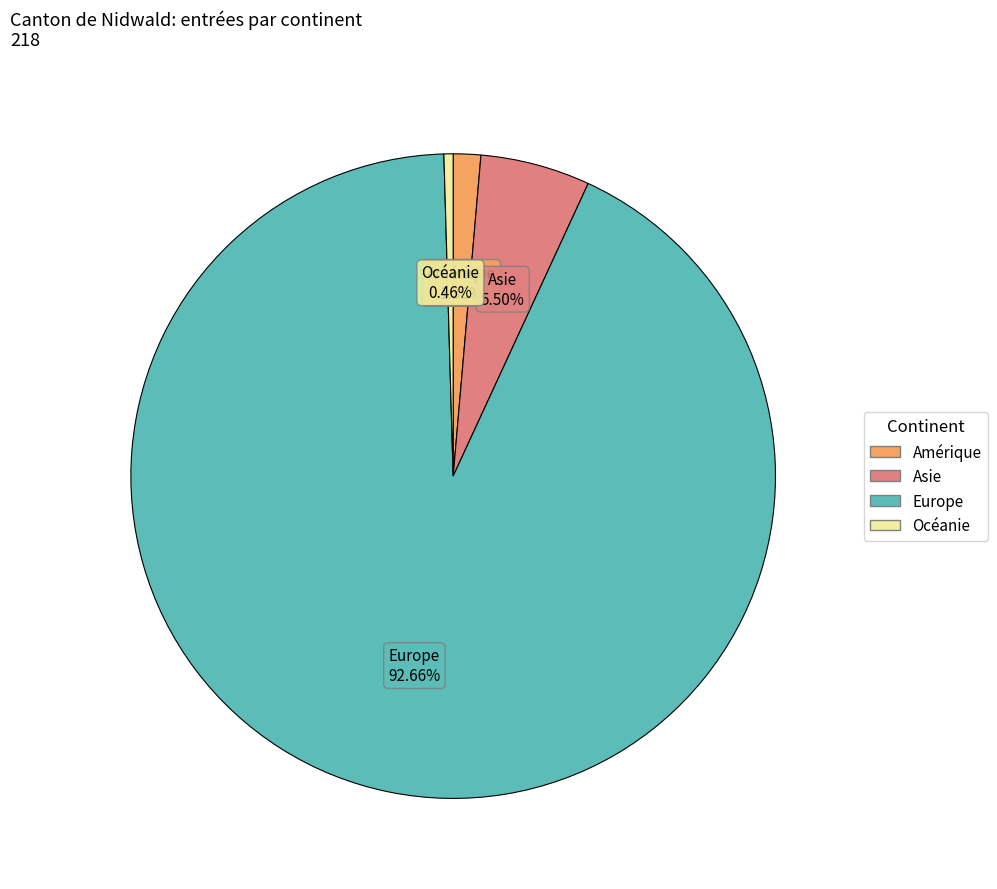

Is there any slice that represents more than half of the pie?

Yes